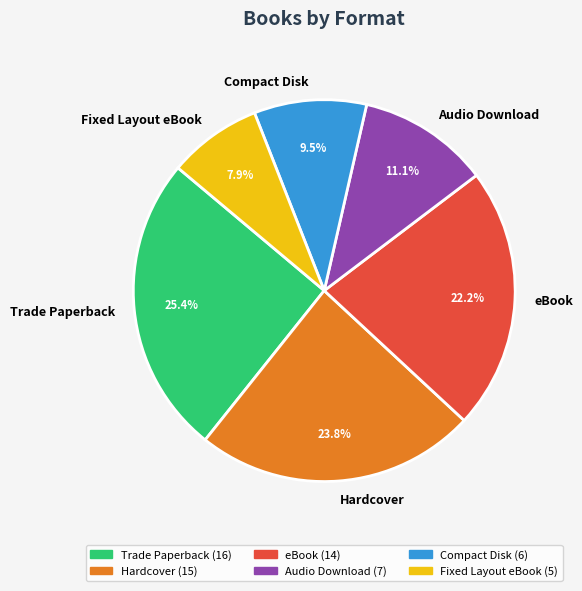

What is the largest slice in the pie chart?

Trade Paperback